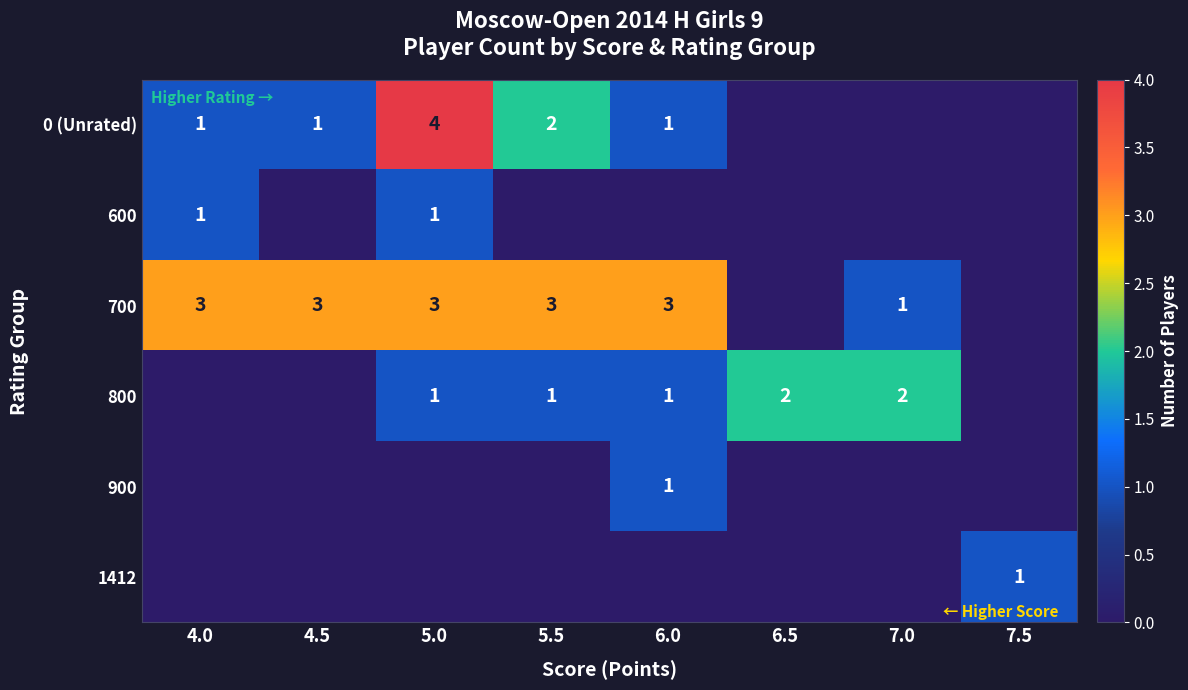

Is it true that 700 equals 3 at 5.5?

True